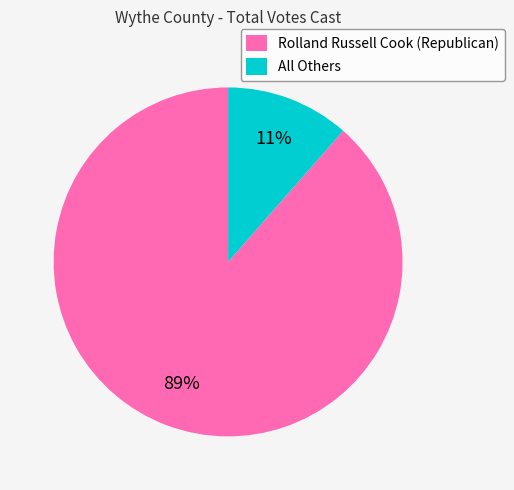

Is it true that Rolland Russell Cook (Republican) is 94% of the pie?

False